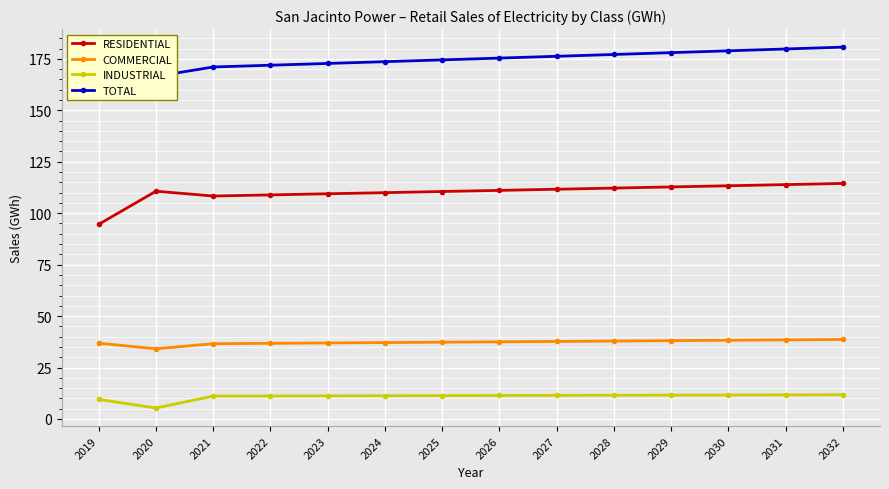

Which series has the largest total across all categories?

TOTAL